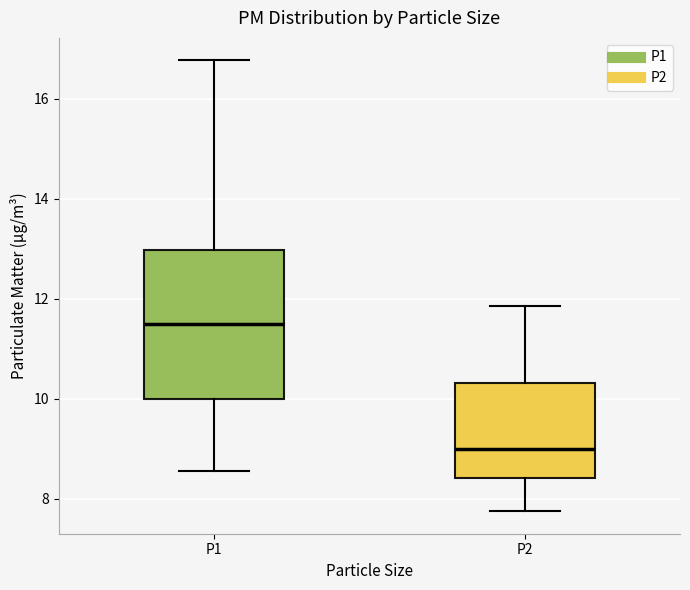

Reading left to right, transcribe this box plot: for each box, give where its median line is, the range the box spans, and where its two whiskers end, as read against the y-axis. The values are not printed on the chart, so give them approximately, as read against the axis.

P1: median 11.6, box 10.0 to 13.0, whiskers 8.6 to 16.8
P2: median 9.0, box 8.4 to 10.4, whiskers 7.8 to 11.8